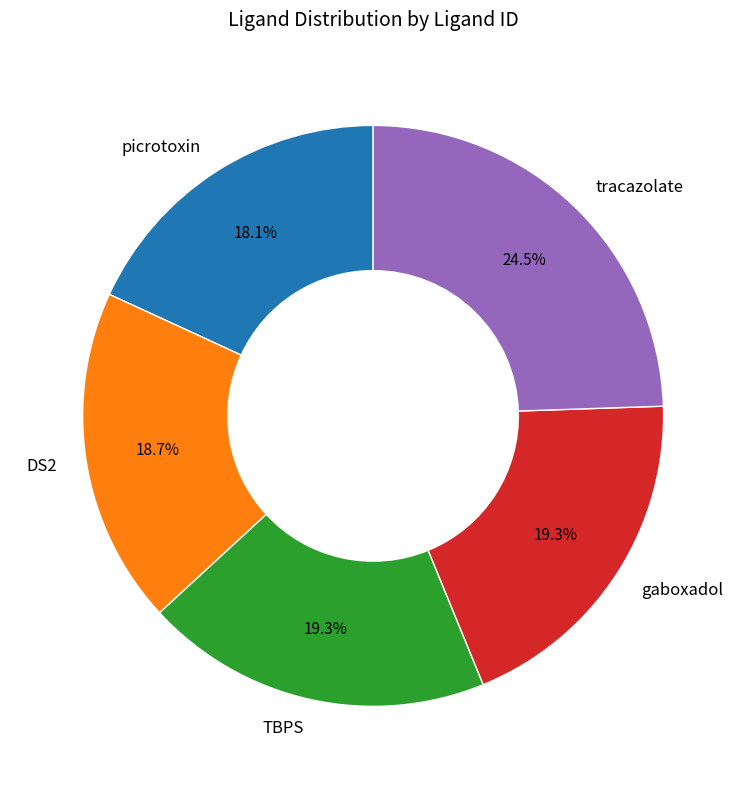

True or false: DS2 accounts for 4% of the total.

False